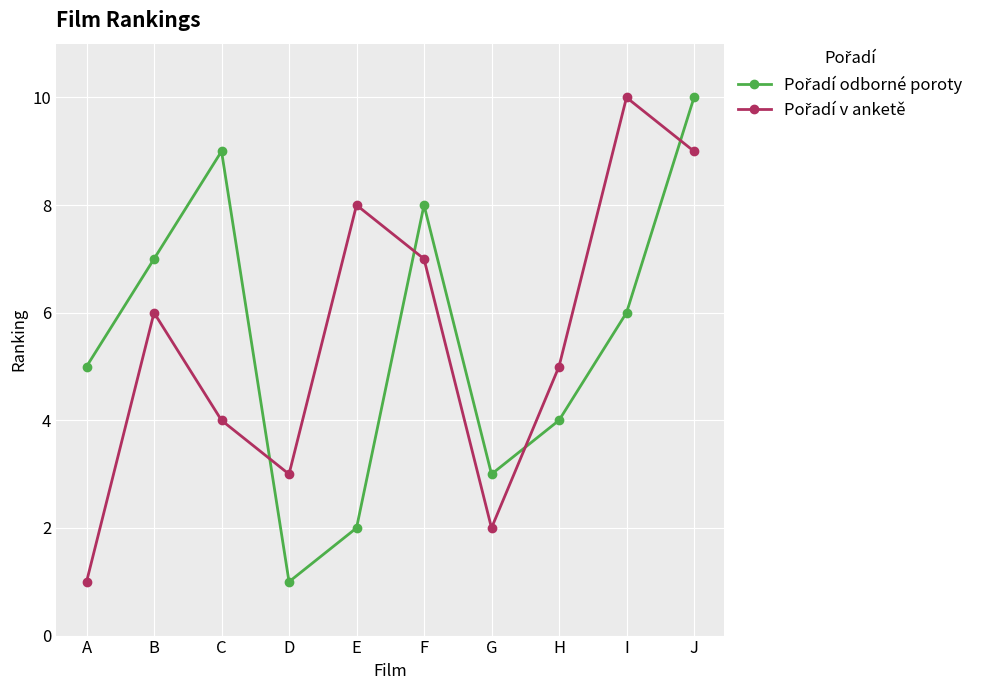

What is the total value across all series at B?

13